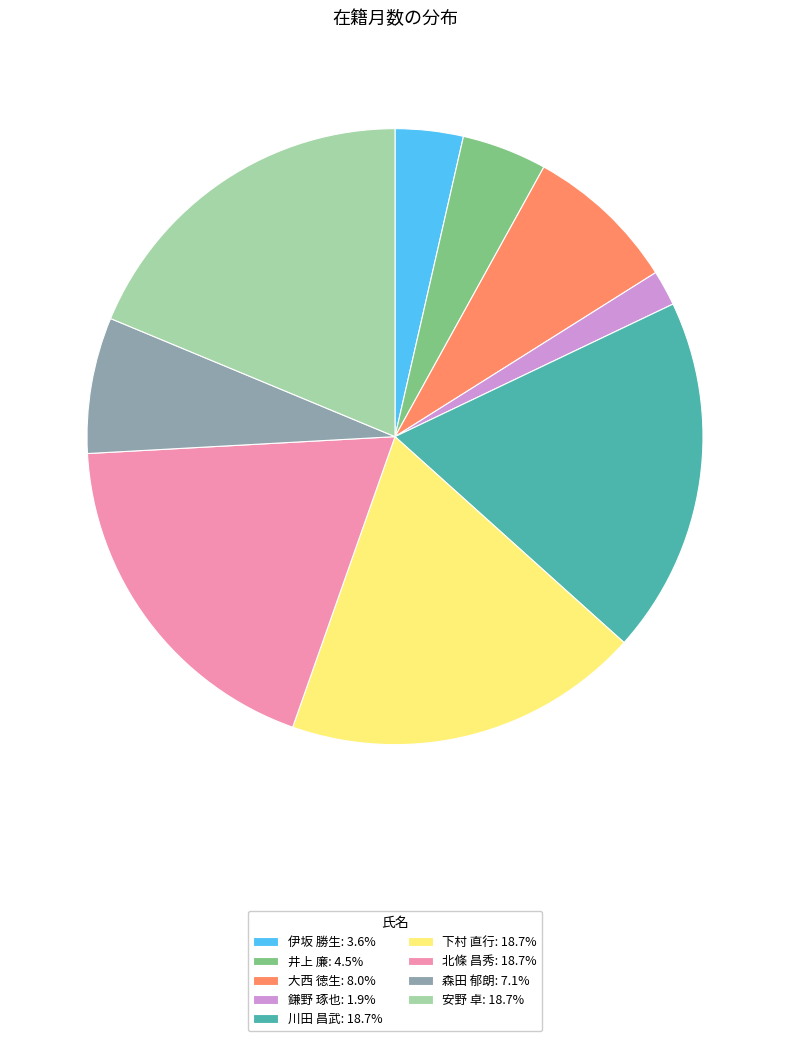

Is the sum of 井上 廉: 4.5% and 鎌野 琢也: 1.9% greater than half?

No